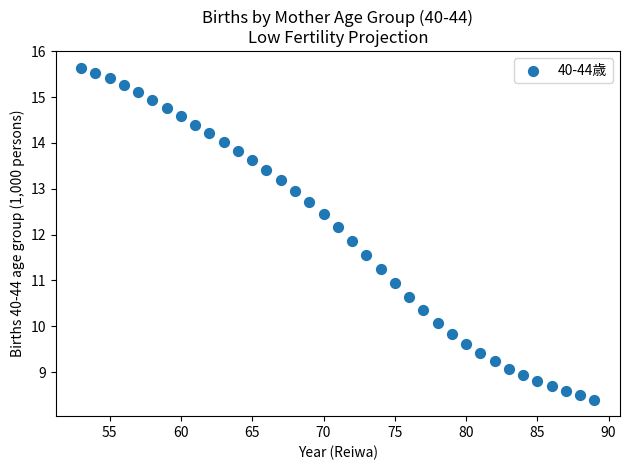

What is the range of X values (max minus min)?

36.0